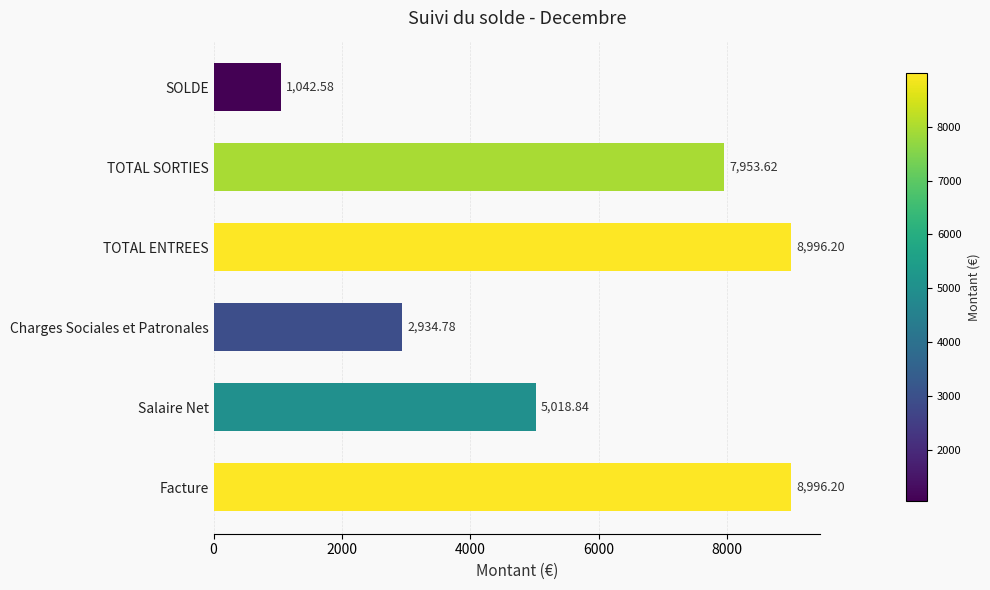

Reading right to left, transcribe all the data shown in this chart.

1042.6	7953.6	8996.2	2934.8	5018.8	8996.2